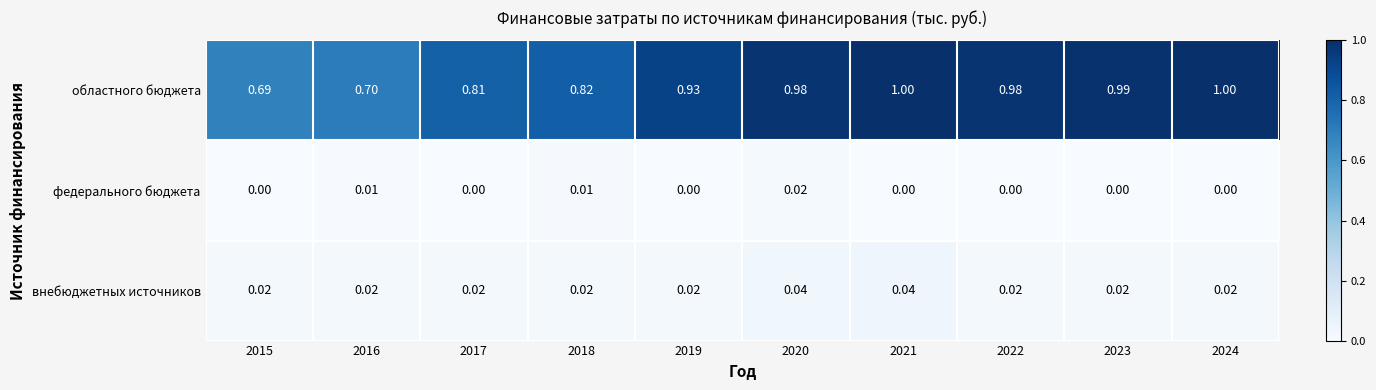

Is the value of внебюджетных источников at 2023 greater than the value of областного бюджета at 2021?

No